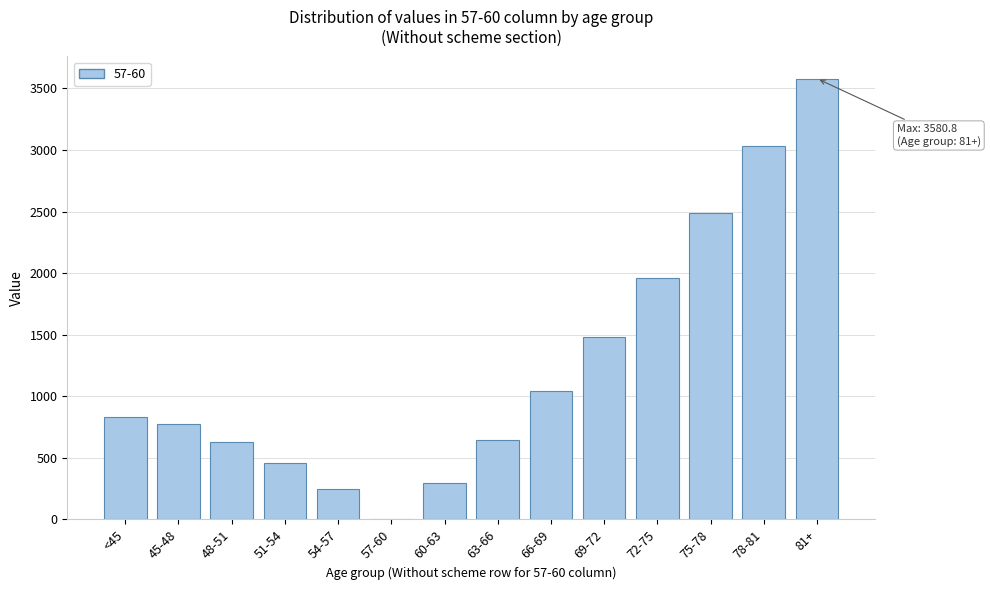

What value does the data have at 60-63?

296.9